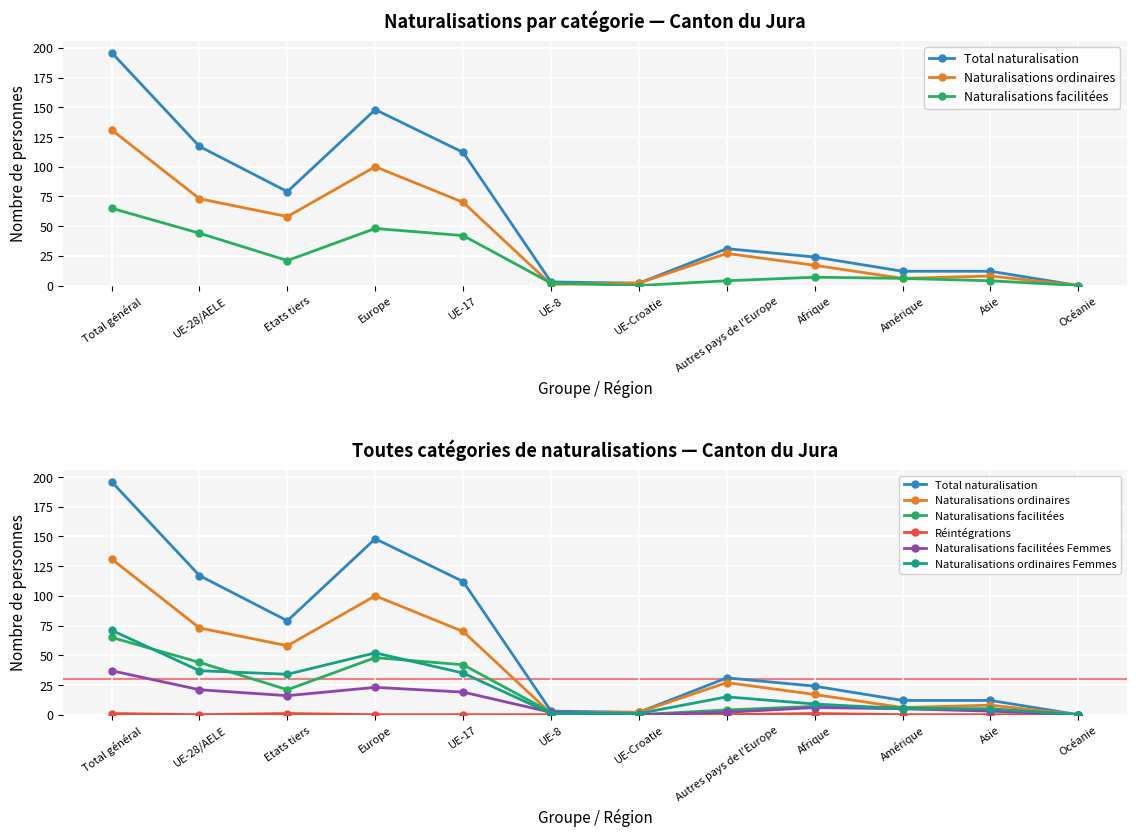

True or false: Naturalisations ordinaires and Total naturalisation cross at least once.

False